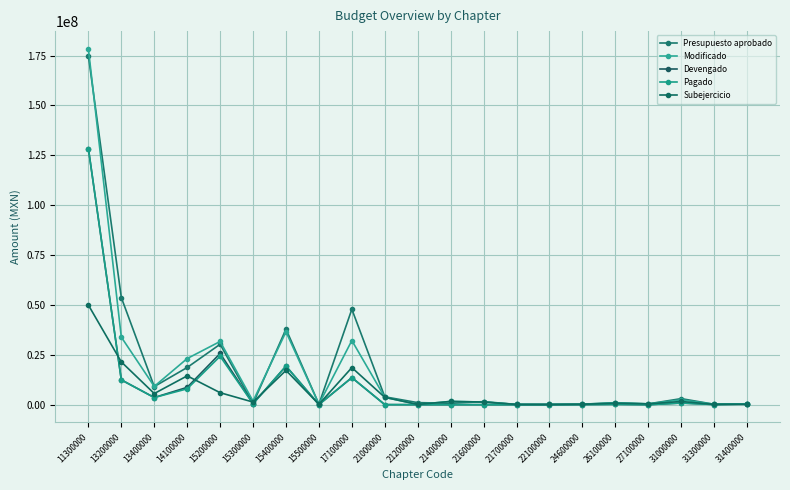

Where is Modificado nearest to the value 89228320?

15400000